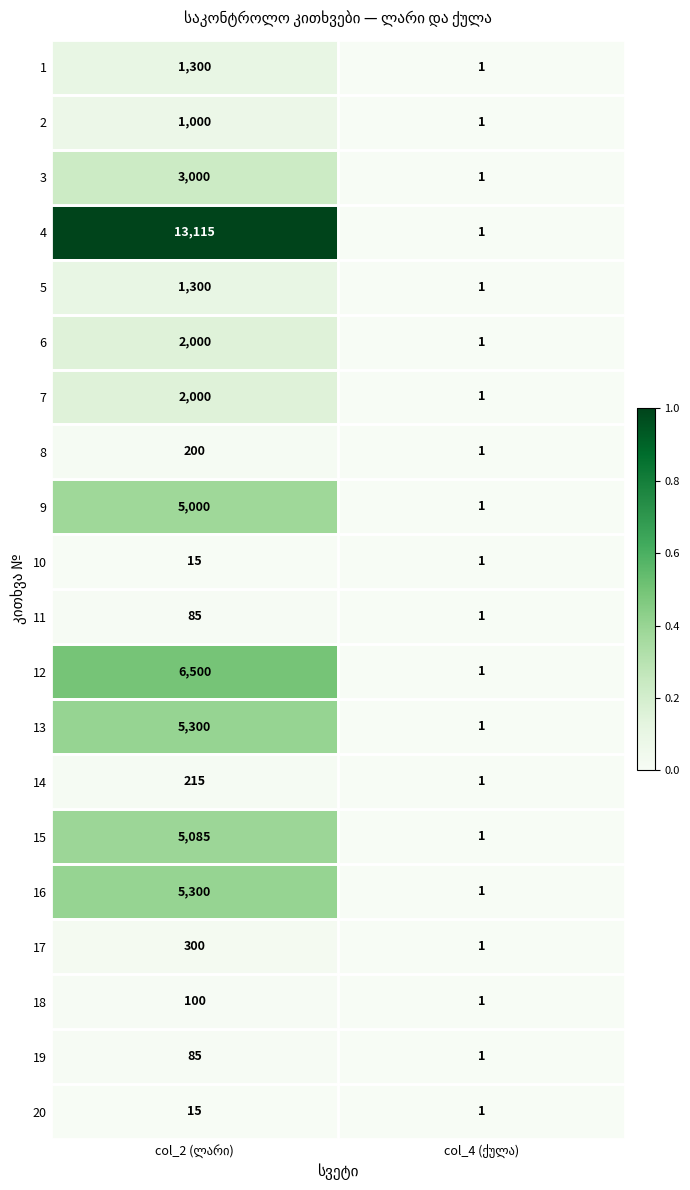

What is the highest value of the 7 series?

2000